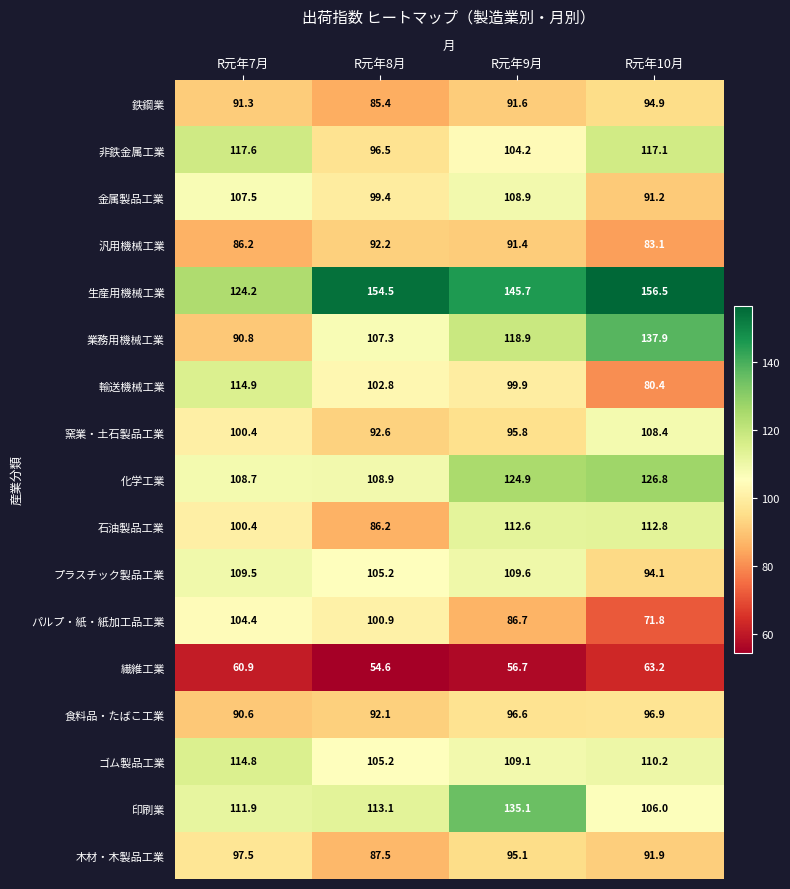

Rank the series at R元年10月 from lowest to highest value.

繊維工業, パルプ・紙・紙加工品工業, 輸送機械工業, 汎用機械工業, 金属製品工業, 木材・木製品工業, プラスチック製品工業, 鉄鋼業, 食料品・たばこ工業, 印刷業, 窯業・土石製品工業, ゴム製品工業, 石油製品工業, 非鉄金属工業, 化学工業, 業務用機械工業, 生産用機械工業